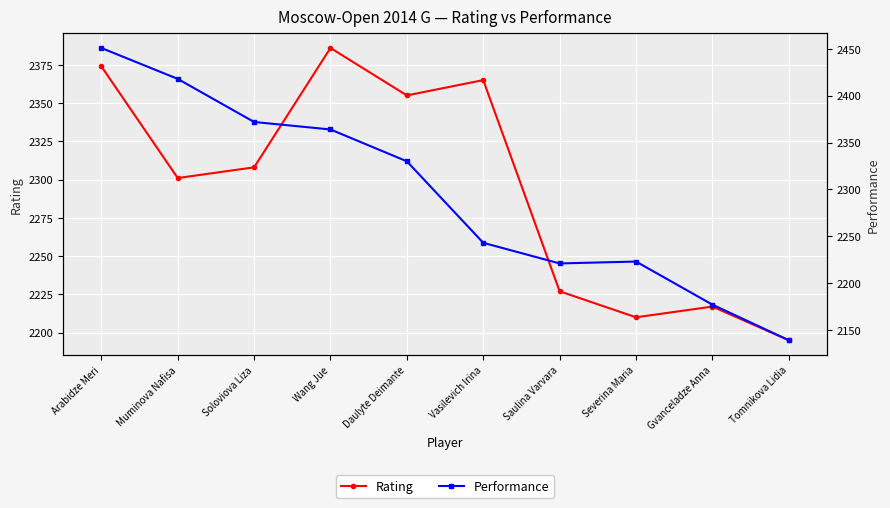

True or false: Rating has a value of 976 at Daulyte Deimante.

False